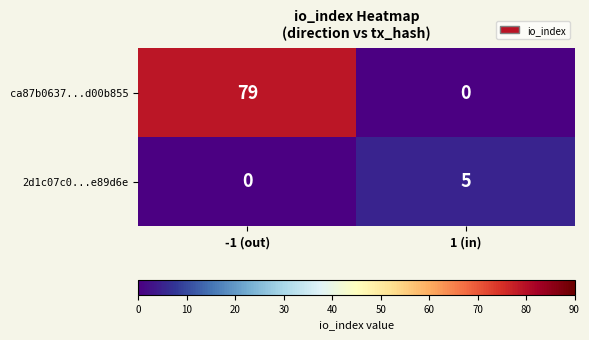

Reading left to right, what are all the values shown in this chart?

ca87b0637...d00b855: -1 (out)=79	1 (in)=0
2d1c07c0...e89d6e: -1 (out)=0	1 (in)=5